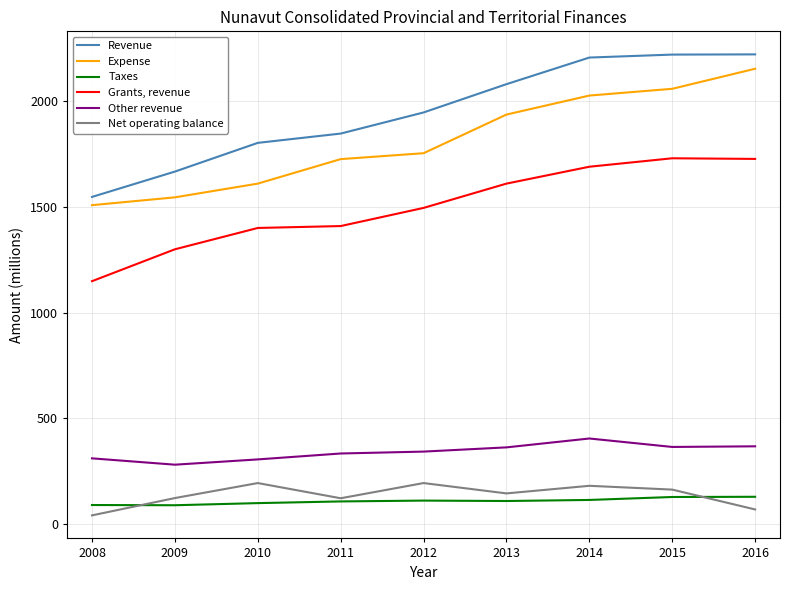

Rank the series by their maximum value, from highest to lowest.

Revenue, Expense, Grants, revenue, Other revenue, Net operating balance, Taxes